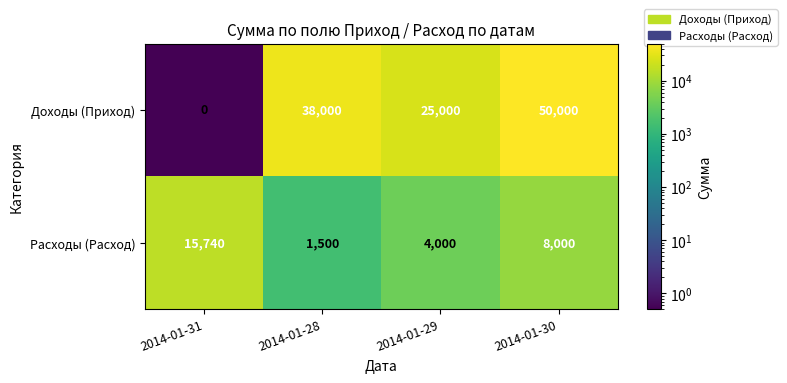

Which series has the largest total across all categories?

Доходы (Приход)